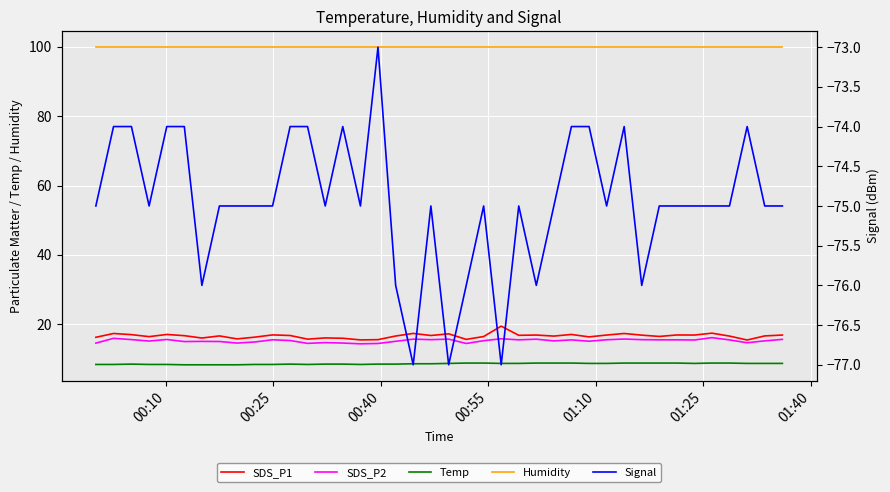

The value of Signal at 01:25 is -123.1. True or false?

False